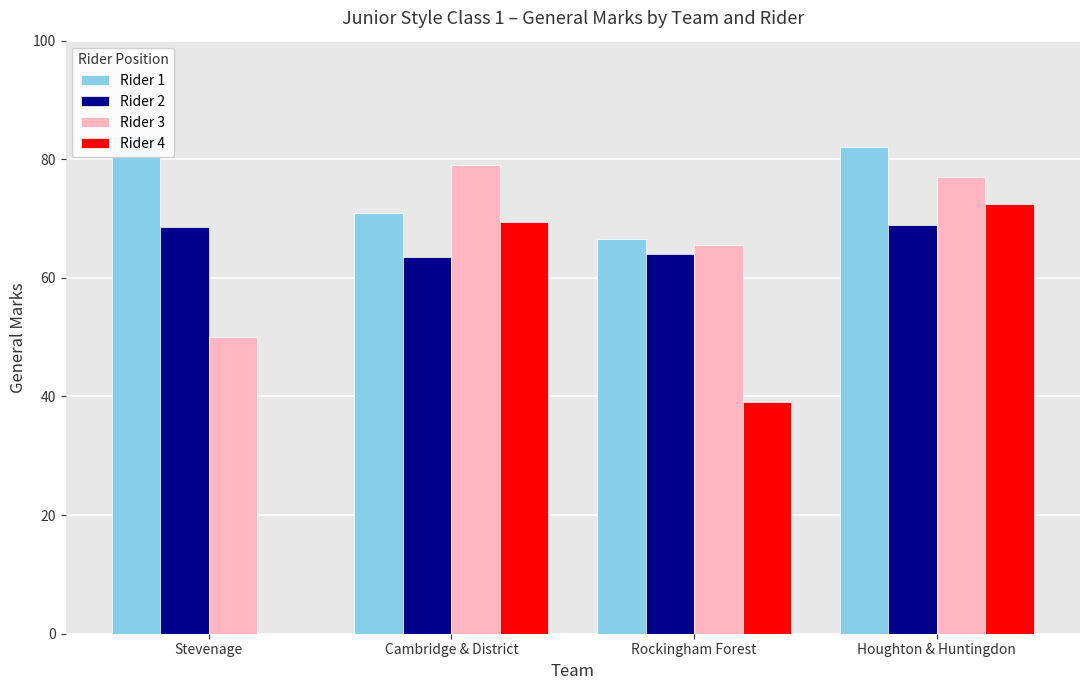

How many data points in Rider 3 are above 77?

1